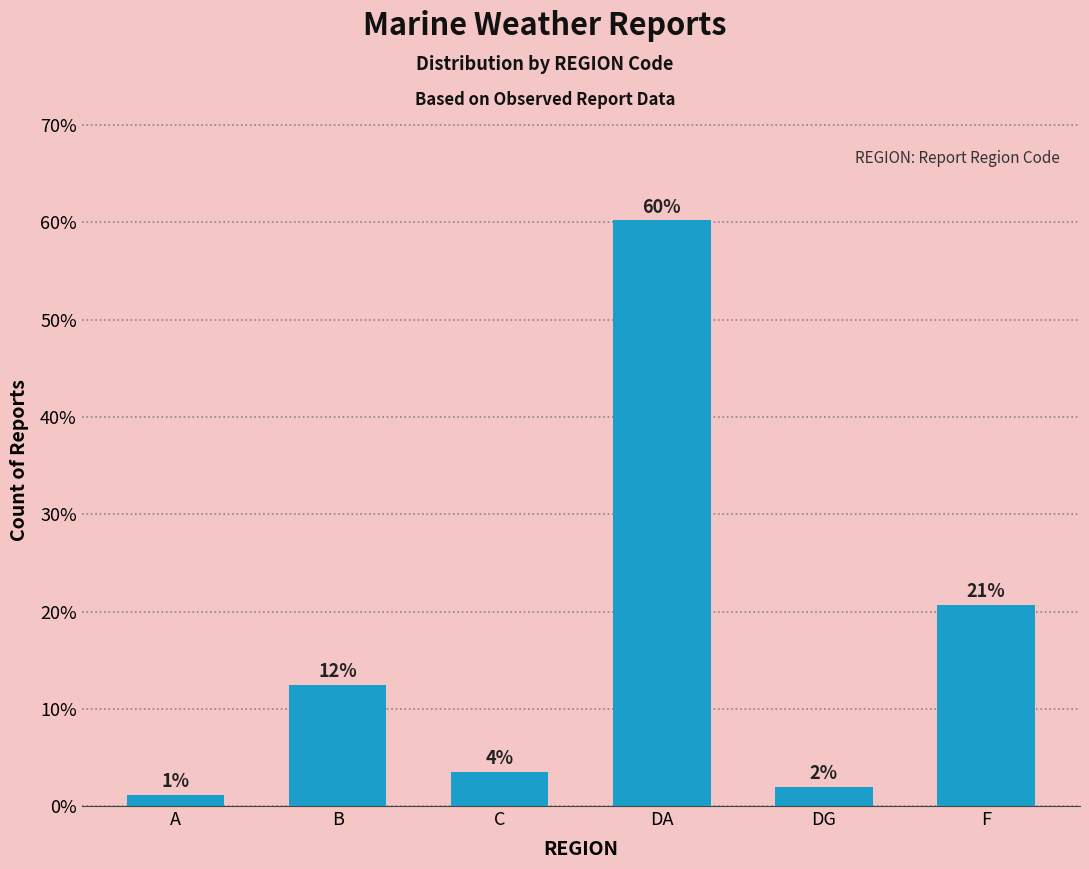

What value does the data have at DA?

60.2